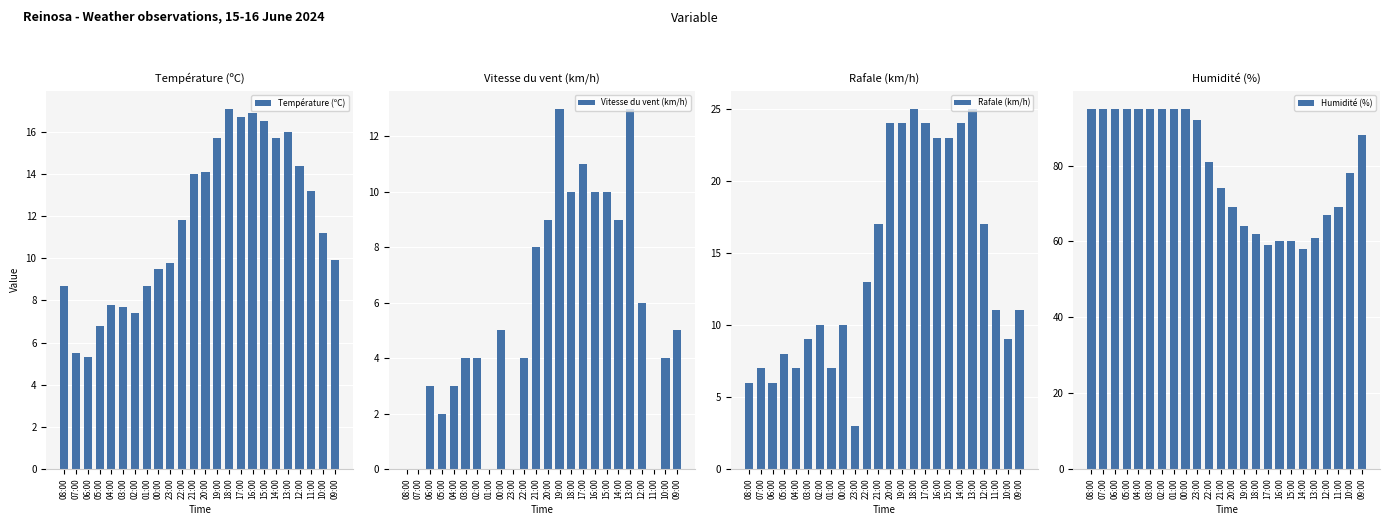

At which category does the chart reach its peak across all series?

08:00